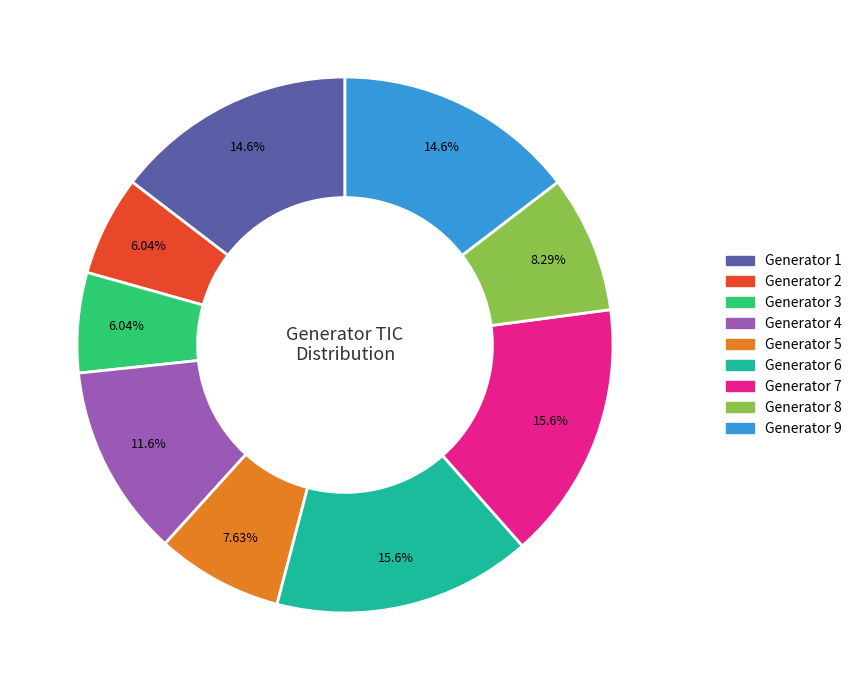

Which has a higher value, Generator 4 or Generator 2?

Generator 4